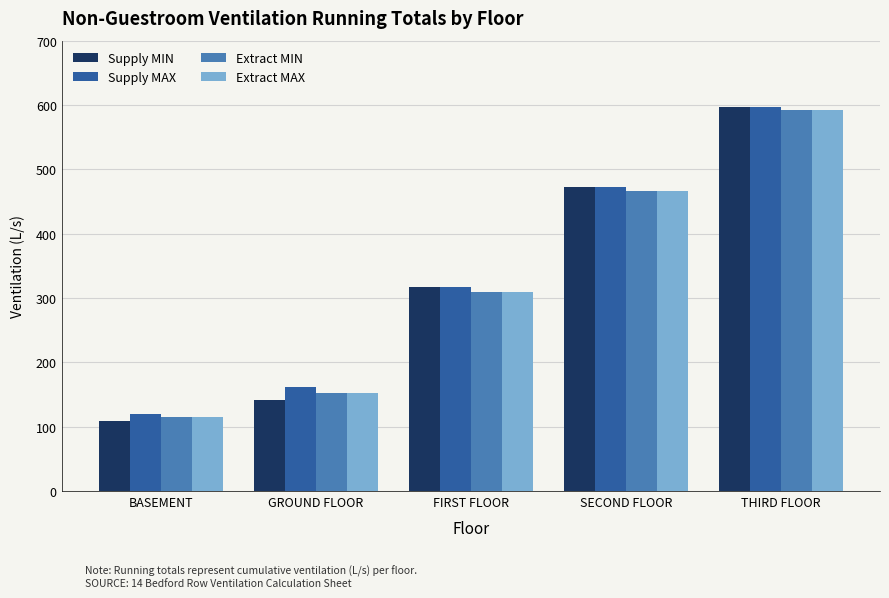

At which category does the chart reach its minimum across all series?

BASEMENT